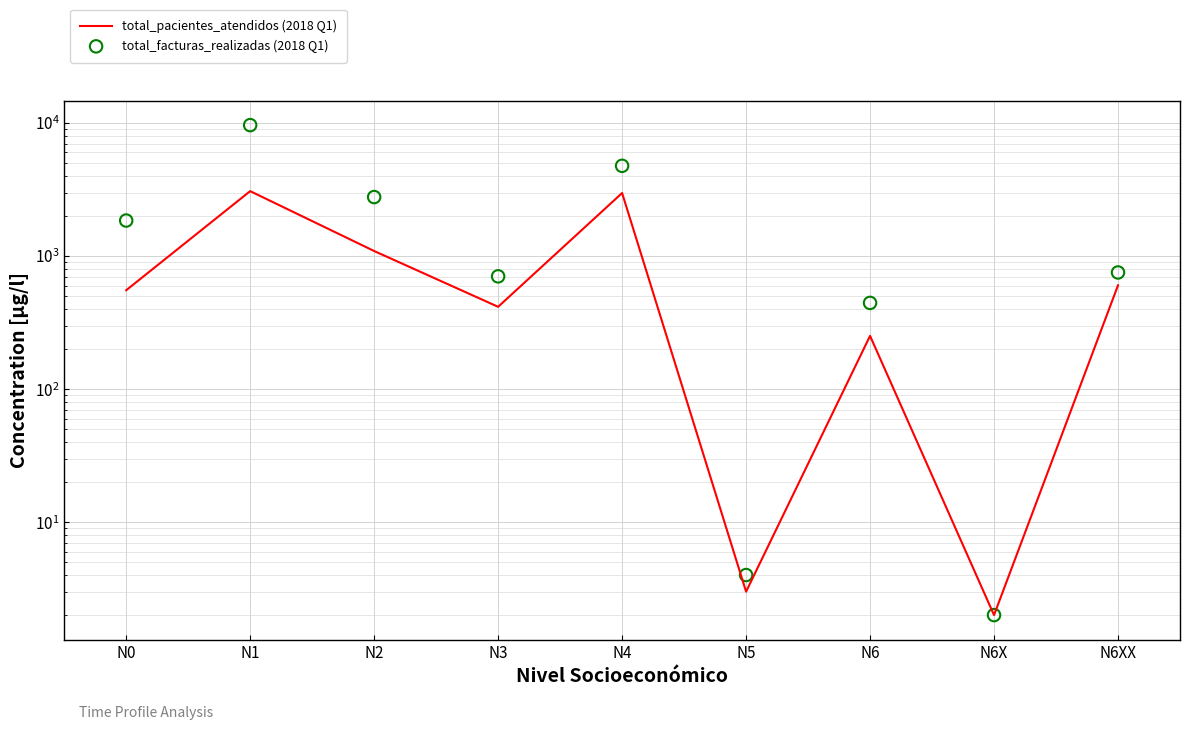

Is the value of total_facturas_realizadas (2018 Q1) at N0 greater than the value of total_pacientes_atendidos (2018 Q1) at N5?

Yes